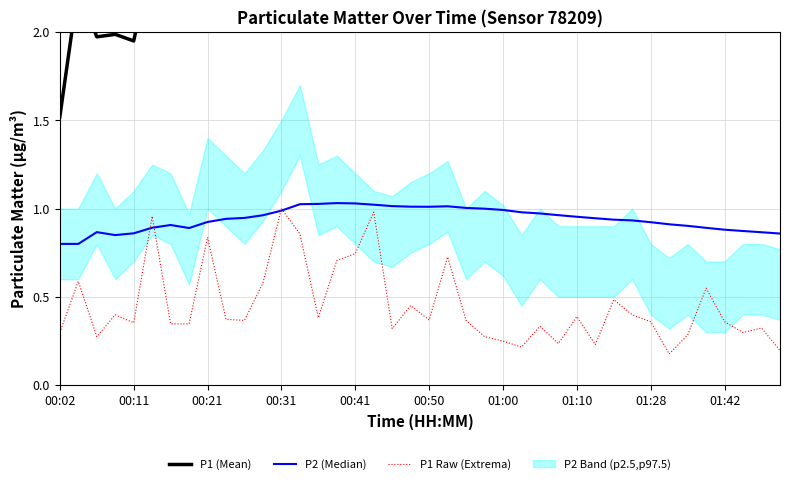

Reading right to left, list all the values displayed in this chart.

P1 (Mean): 2.3	2.3	2.3	2.4	2.4	2.4	2.4	2.4	2.5	2.5	2.5	2.5	2.5	2.6	2.6	2.7	2.7	2.8	2.8	2.8	2.8	2.9	2.9	2.8	2.8	2.7	2.8	2.6	2.4	2.4	2.4	2.5	2.3	2.3	2.4	1.9	2.0	2.0	2.3	1.5
P2 (Median): 0.9	0.9	0.9	0.9	0.9	0.9	0.9	0.9	0.9	0.9	0.9	1.0	1.0	1.0	1.0	1.0	1.0	1.0	1.0	1.0	1.0	1.0	1.0	1.0	1.0	1.0	1.0	1.0	1.0	0.9	0.9	0.9	0.9	0.9	0.9	0.9	0.9	0.9	0.8	0.8
P1 Raw (Extrema): 0.2	0.3	0.3	0.4	0.5	0.3	0.2	0.4	0.4	0.5	0.2	0.4	0.2	0.3	0.2	0.2	0.3	0.4	0.7	0.4	0.5	0.3	1.0	0.7	0.7	0.4	0.9	1.0	0.6	0.4	0.4	0.8	0.3	0.3	1.0	0.4	0.4	0.3	0.6	0.3